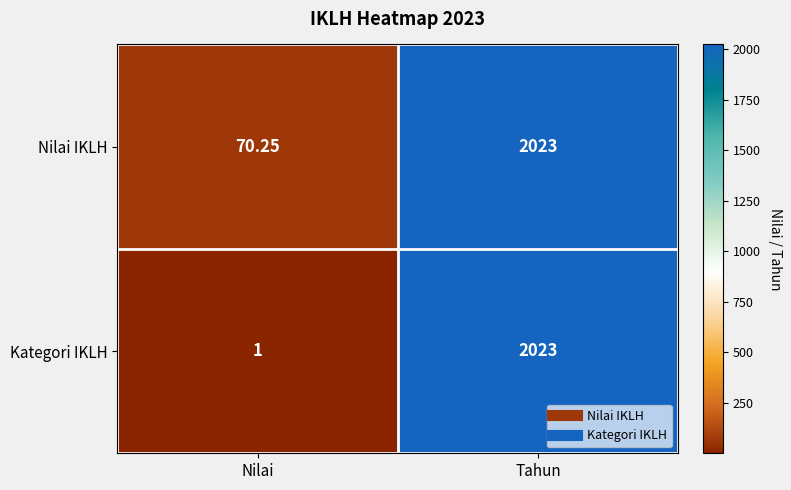

Between Nilai and Tahun, which series saw the biggest shift?

Kategori IKLH